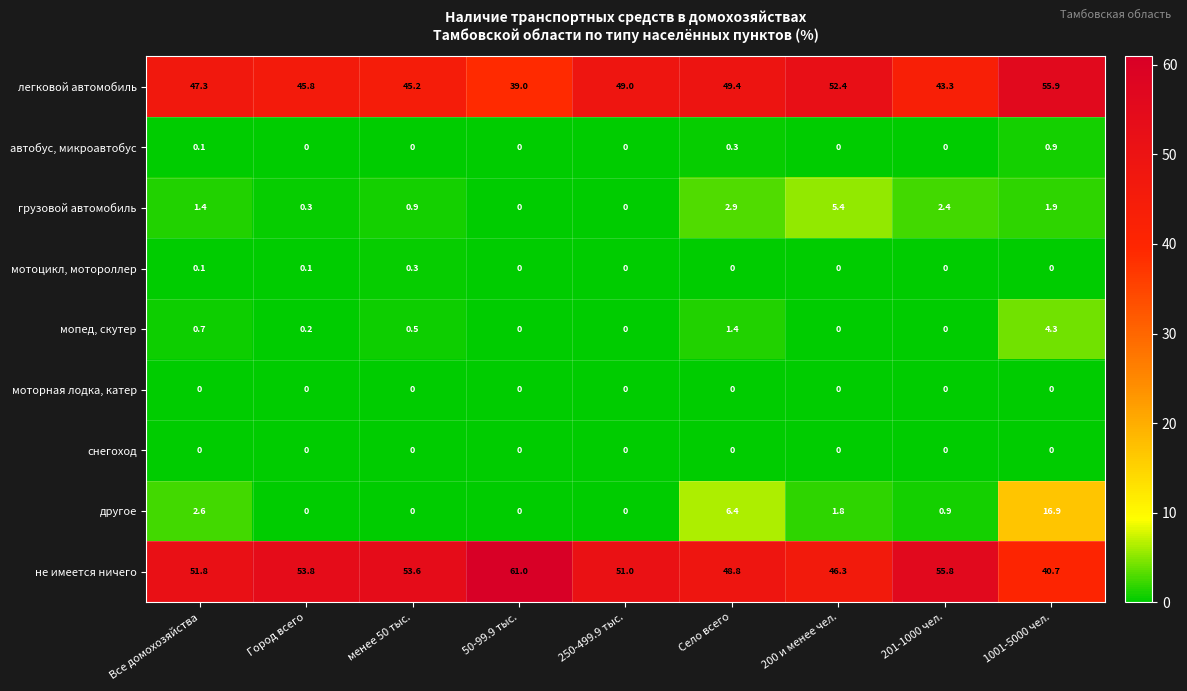

Which series has the widest spread of values?

не имеется ничего